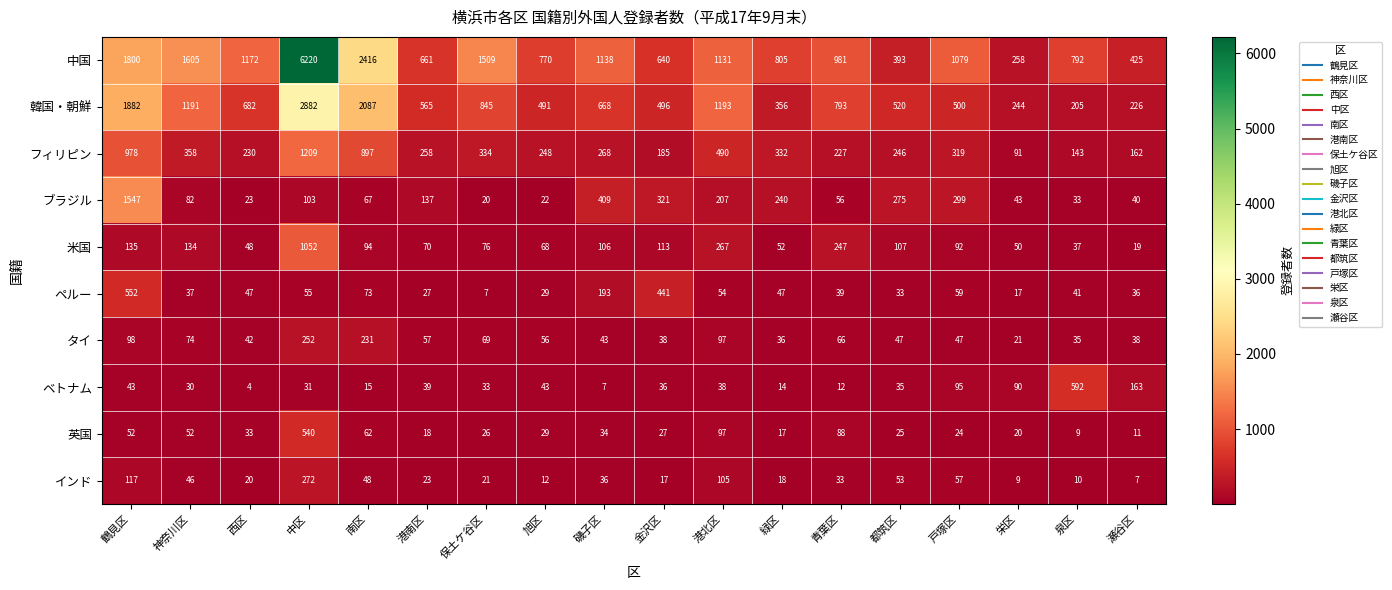

The ペルー series shows 8 at 栄区. True or false?

False